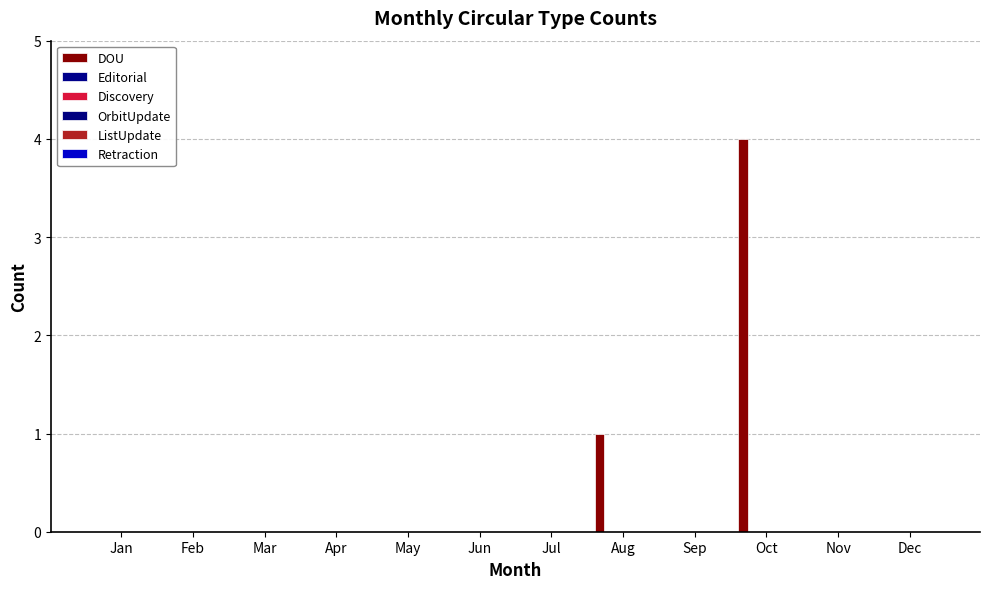

Count the number of data series in this chart.

1